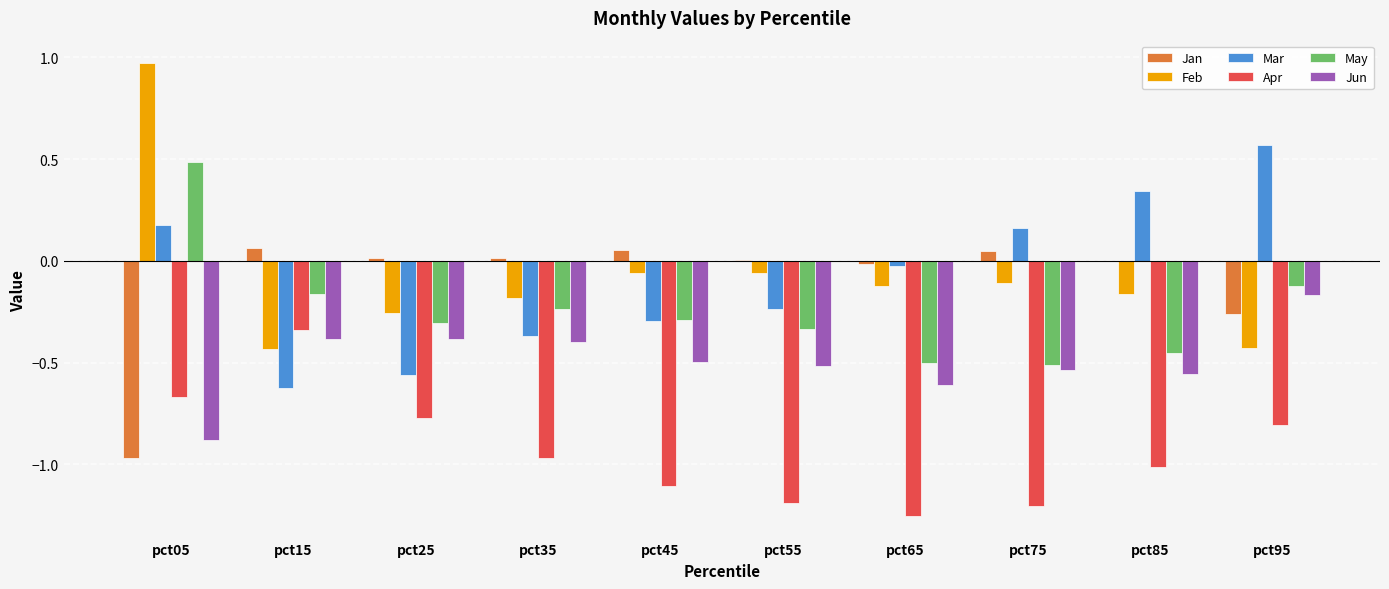

What is the sum of all May values?

-2.4